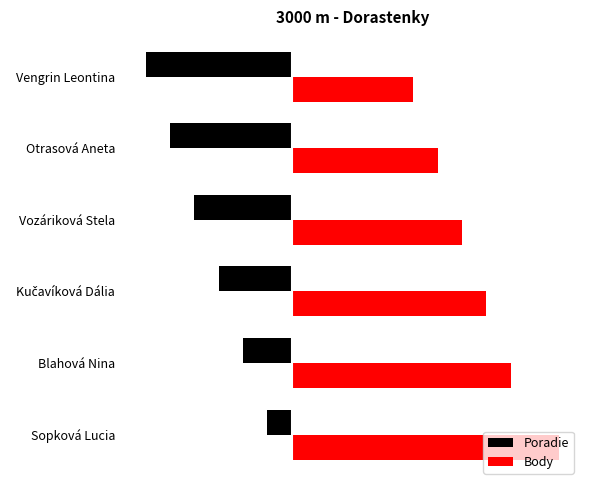

What is the difference between the maximum and minimum values in the Body series?

6